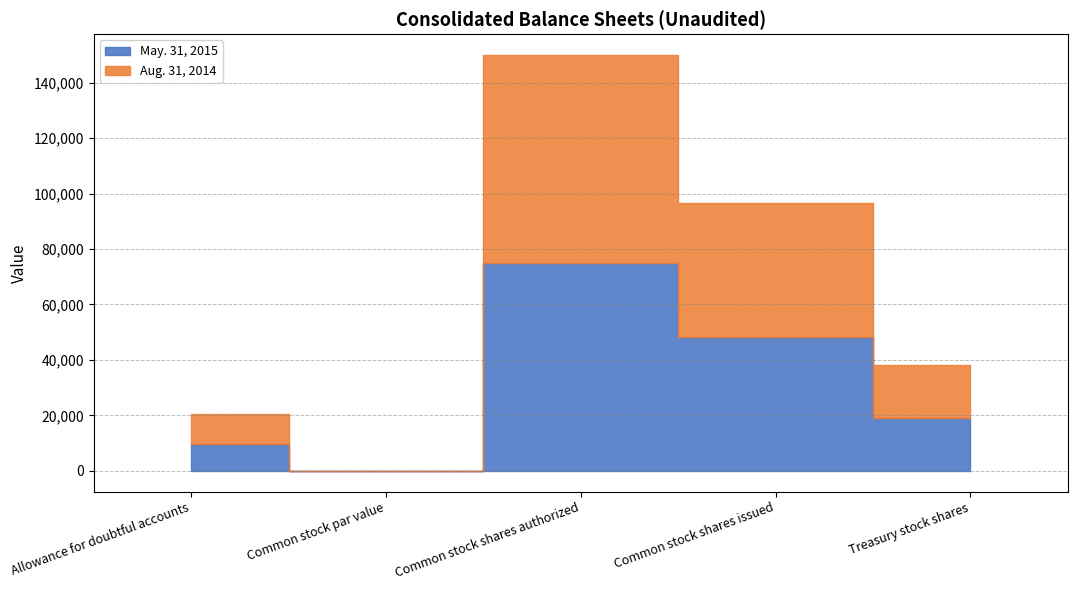

What is the label of the 4th point from the left?

Common stock shares issued